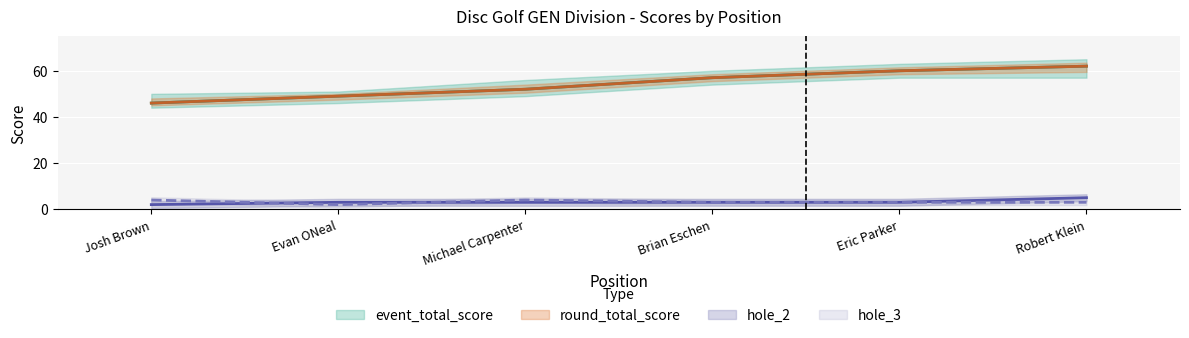

Where does the hole_3 series first go above 3?

Josh Brown